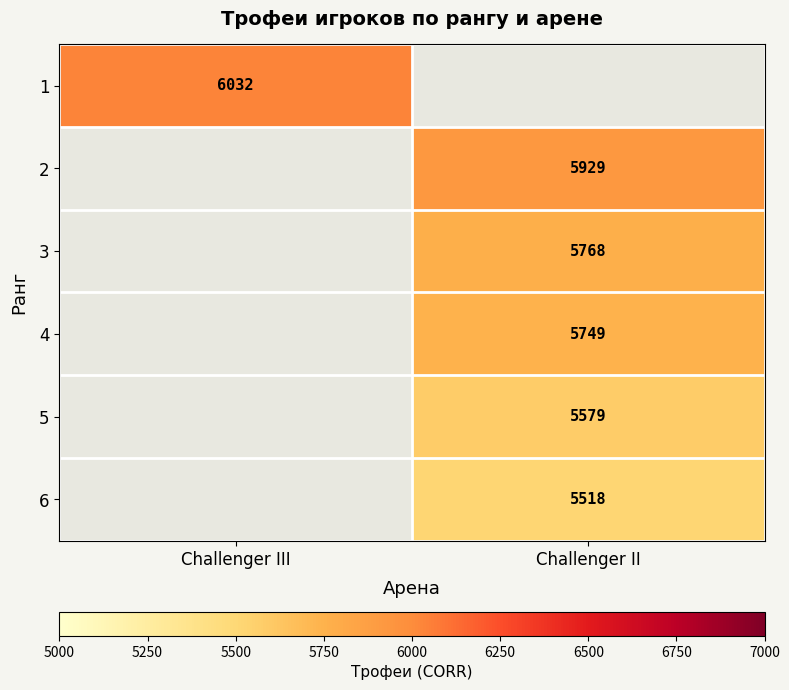

Which has a higher value, Challenger II or Challenger III?

Challenger III